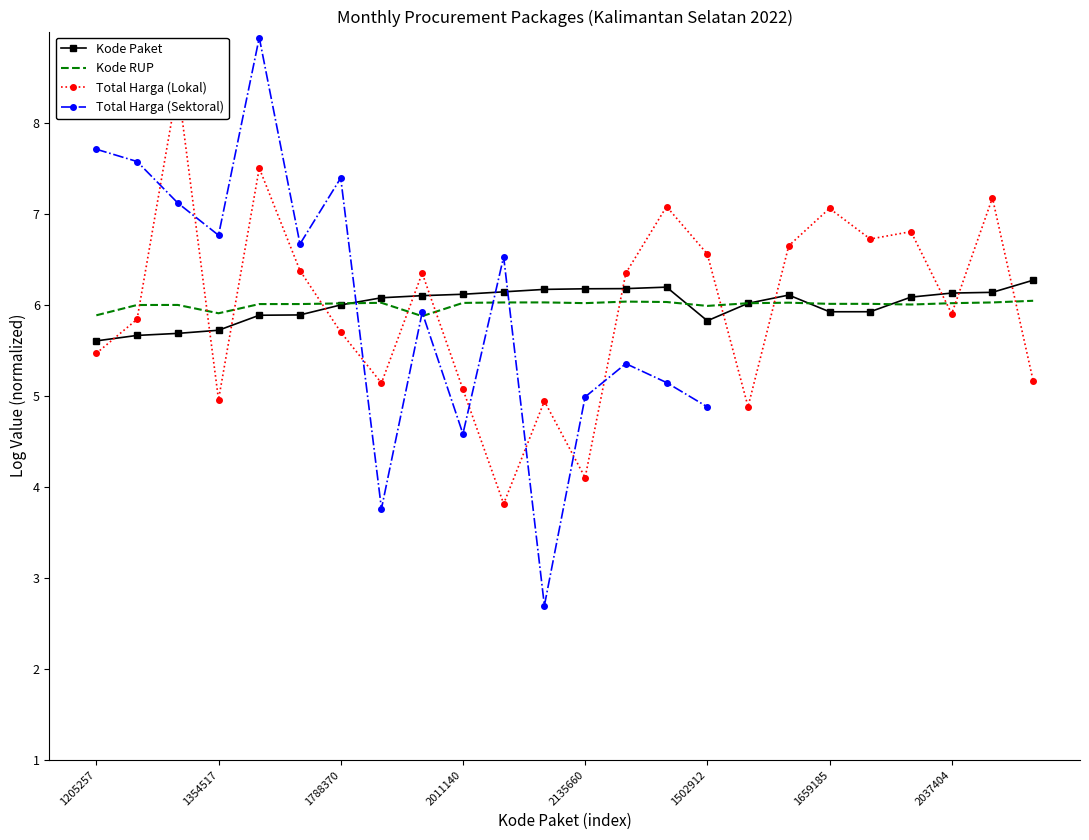

What are all the series names shown in the legend?

Kode Paket, Kode RUP, Total Harga (Lokal), Total Harga (Sektoral)